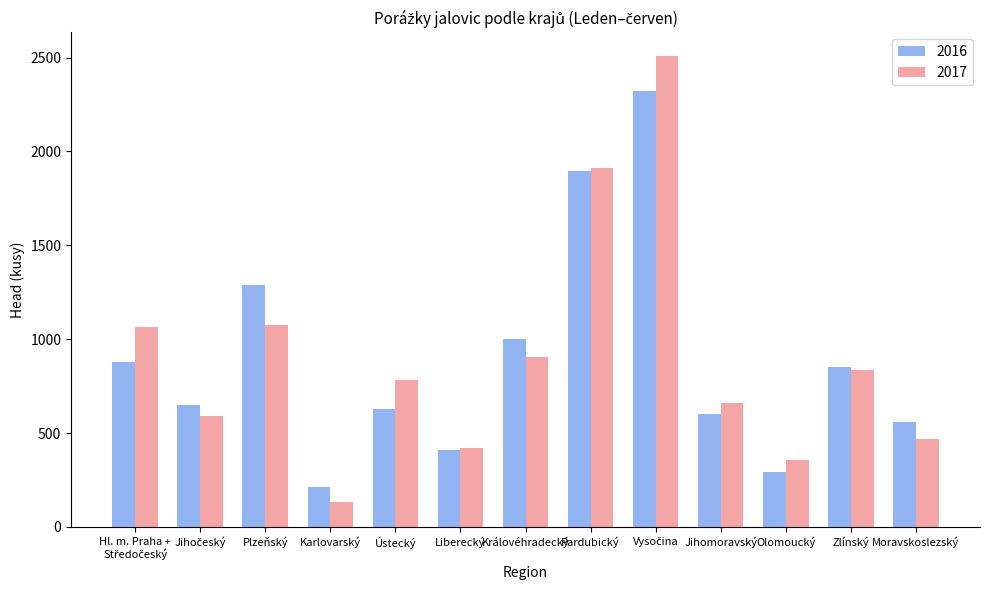

Rank the series by their maximum value, from lowest to highest.

2016, 2017